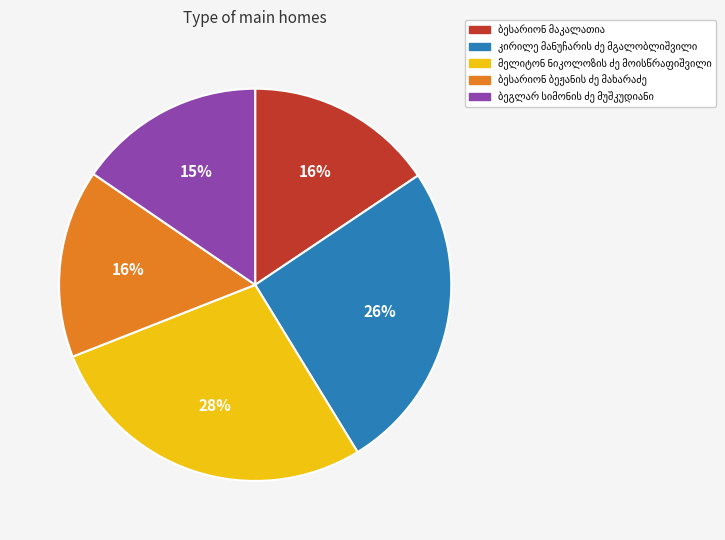

Is there a majority slice in this chart?

No